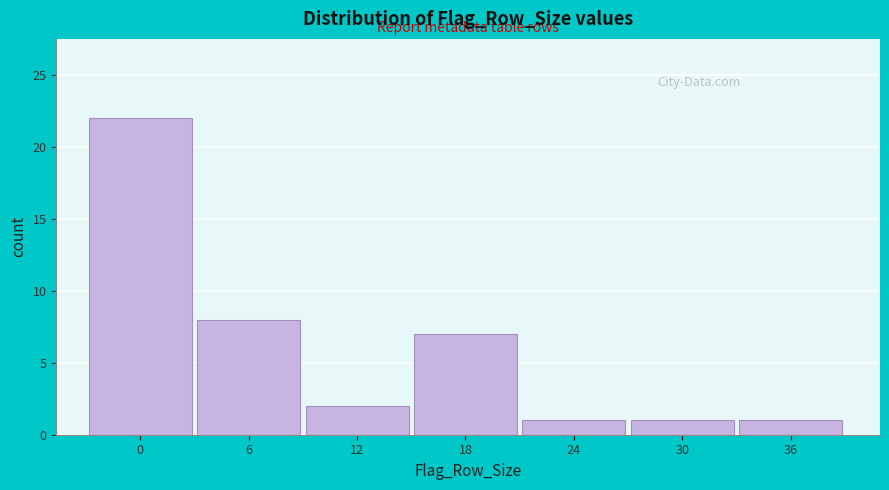

Reading left to right, transcribe all the data shown in this chart.

22	8	2	7	1	1	1